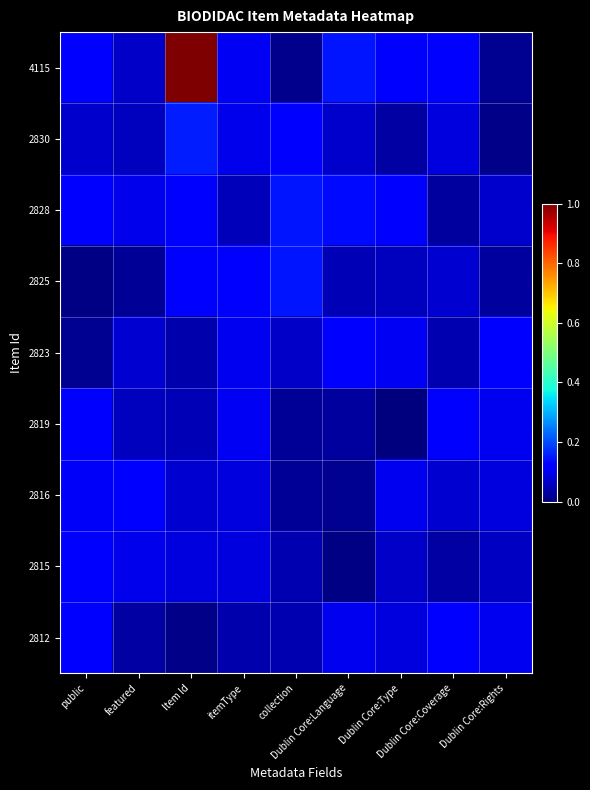

What is the difference between the highest and lowest values at collection?

0.1